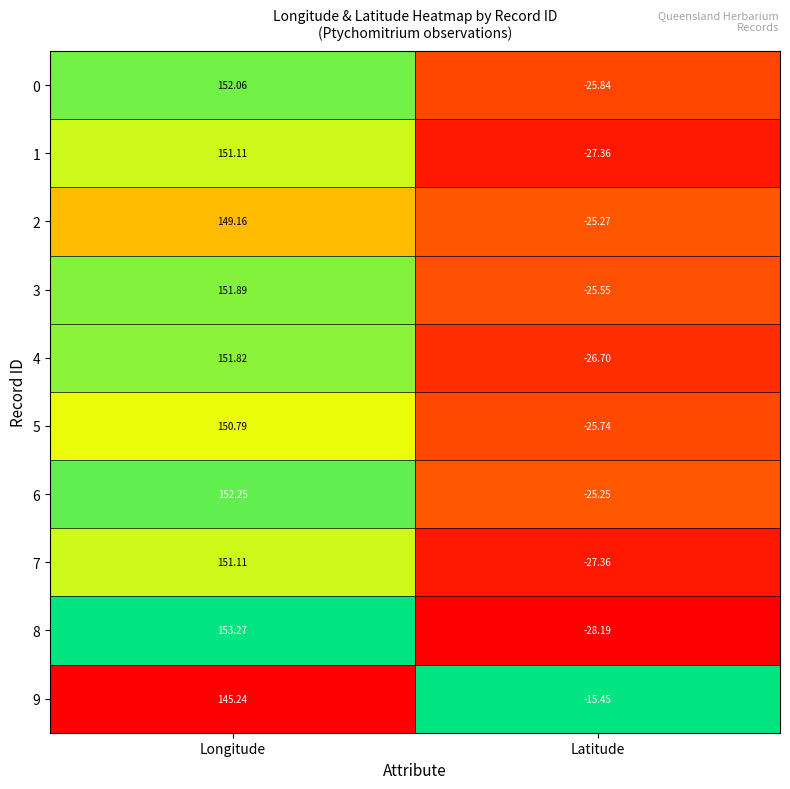

Is the value of 4 at Latitude greater than the value of 2 at Latitude?

No